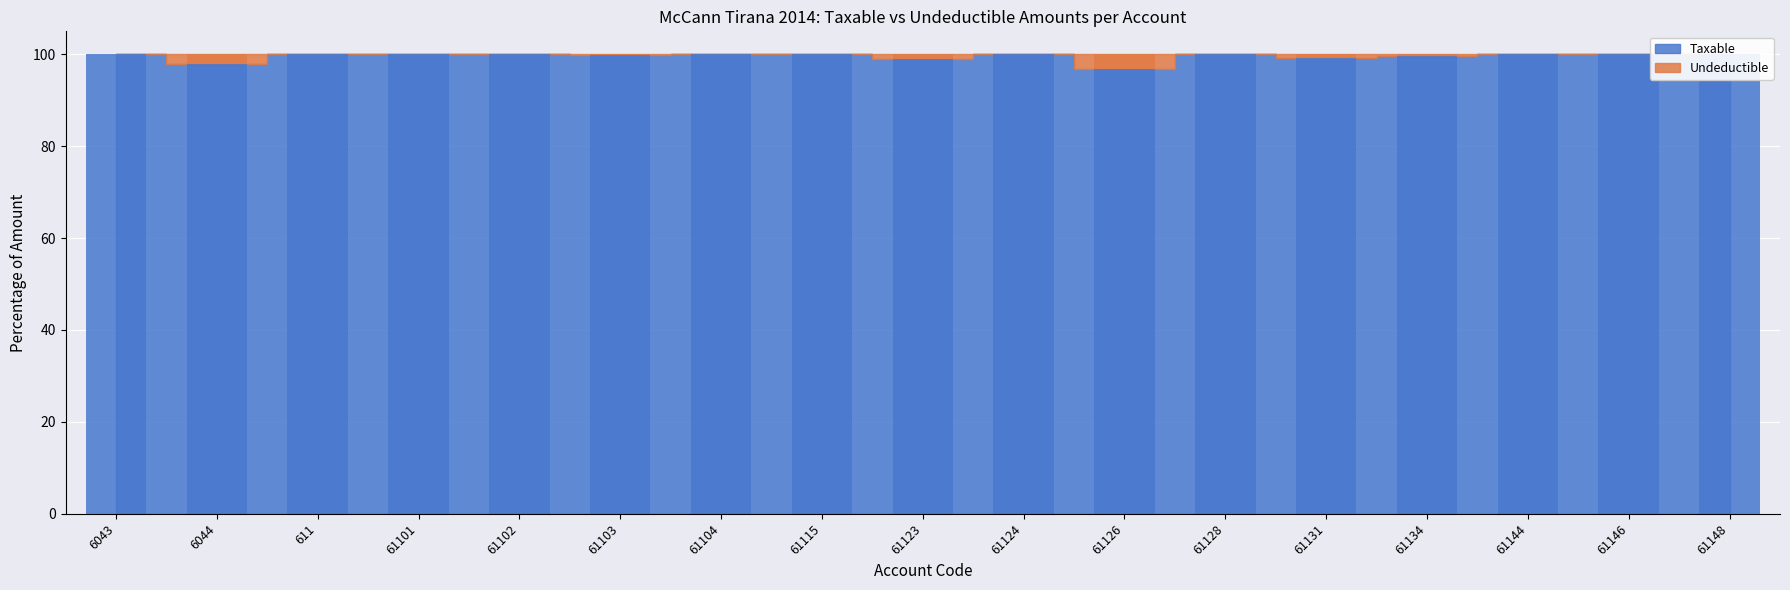

Reading left to right, list all the values displayed in this chart.

Taxable (bar): 6043=100.0	6044=97.8	611=100.0	61101=100.0	61102=100.0	61103=99.9	61104=100.0	61115=100.0	61123=99.1	61124=100.0	61126=96.9	61128=100.0	61131=99.2	61134=99.7	61144=100.0	61146=100.0	61148=100.0
Undeductible (bar): 6043=0.0	6044=2.2	611=0.0	61101=0.0	61102=0.0	61103=0.1	61104=0.0	61115=0.0	61123=0.9	61124=0.0	61126=3.1	61128=0.0	61131=0.8	61134=0.3	61144=0.0	61146=0.0	61148=0.0